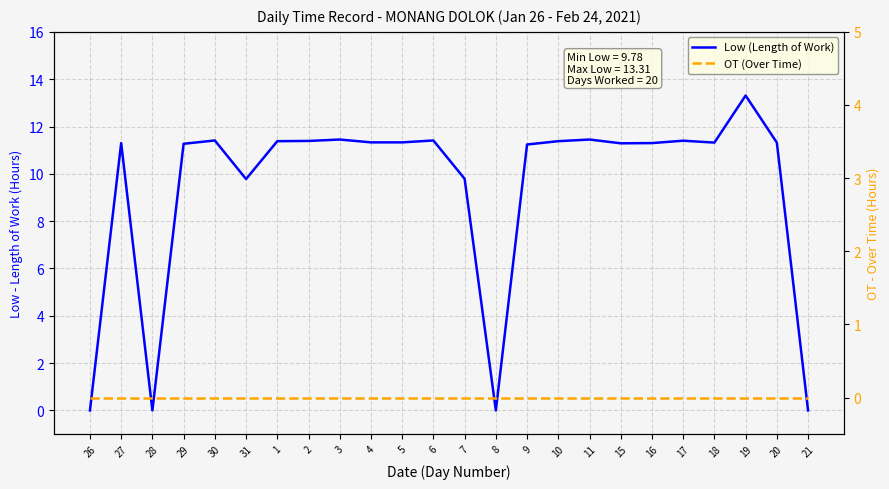

The value of Low (Length of Work) at 11 is 11.4. True or false?

True